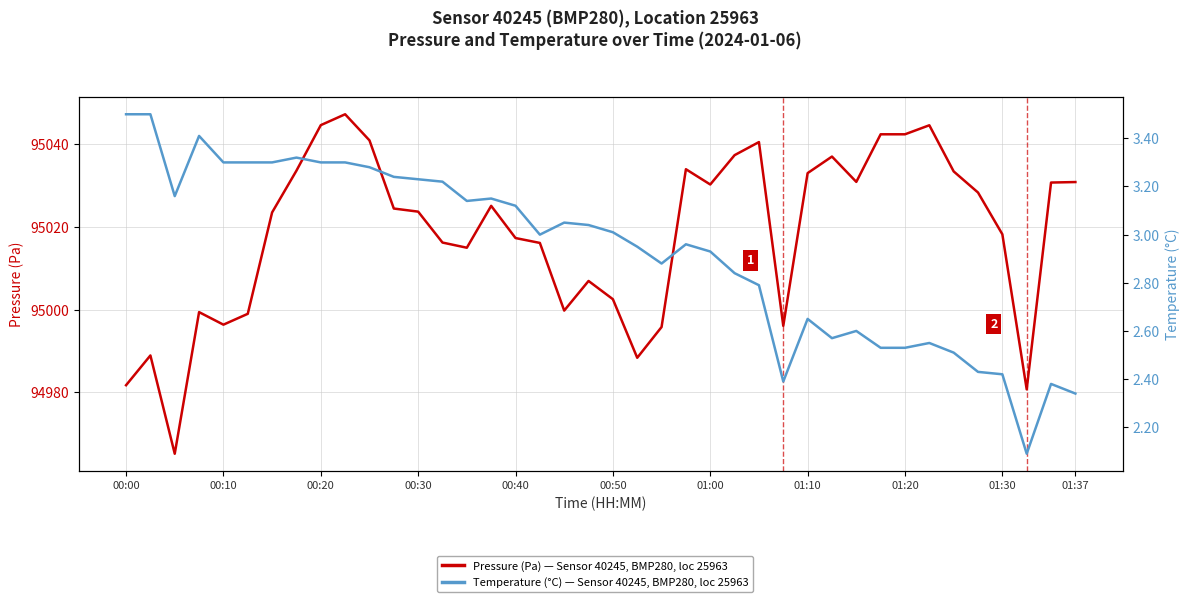

Which series has the largest total across all categories?

Pressure (Pa)